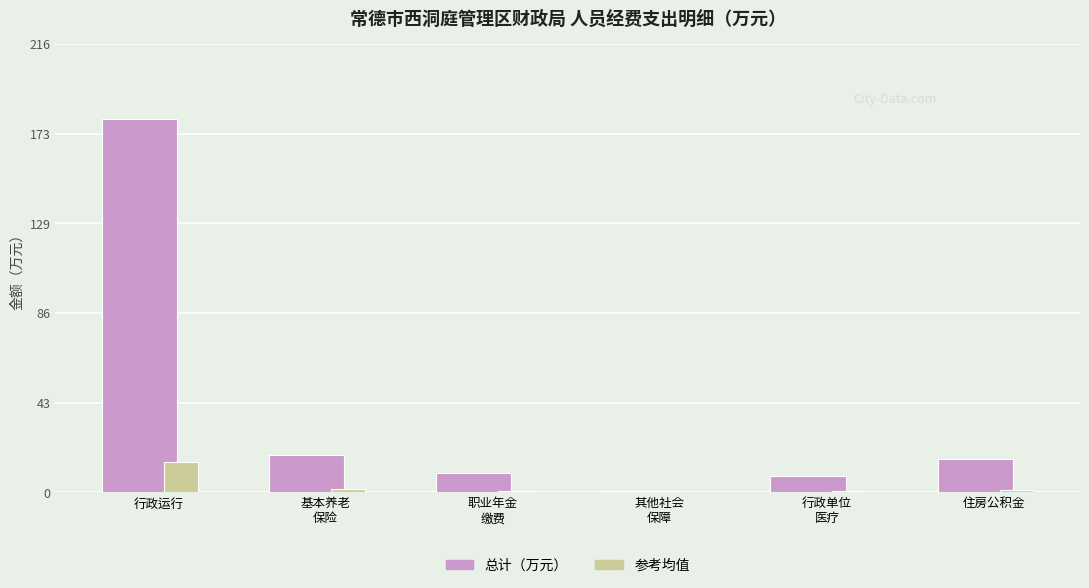

What is the sum of all 参考均值 values?

18.5